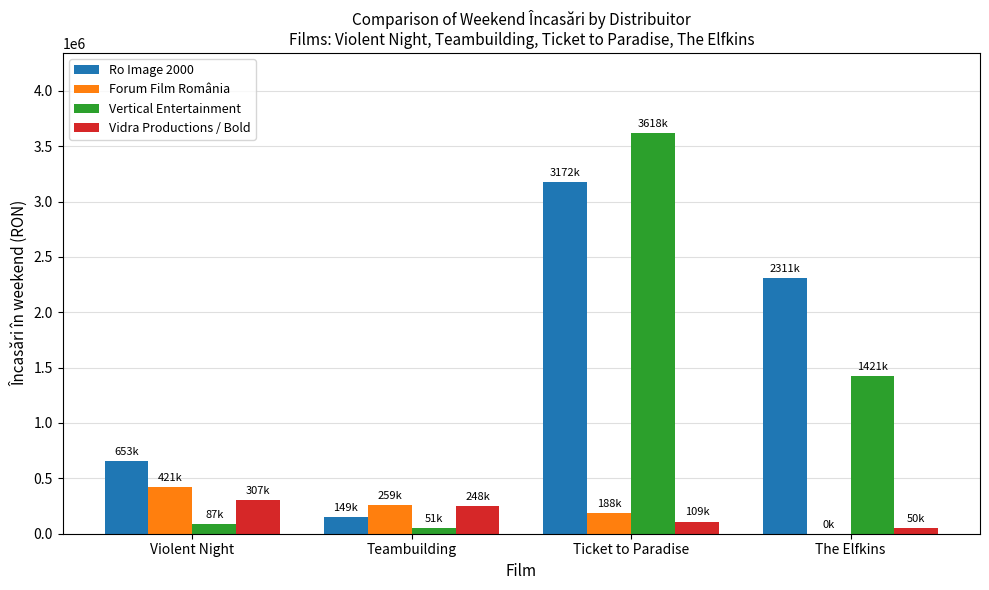

The Ro Image 2000 series shows 3172068.8 at Ticket to Paradise. True or false?

True